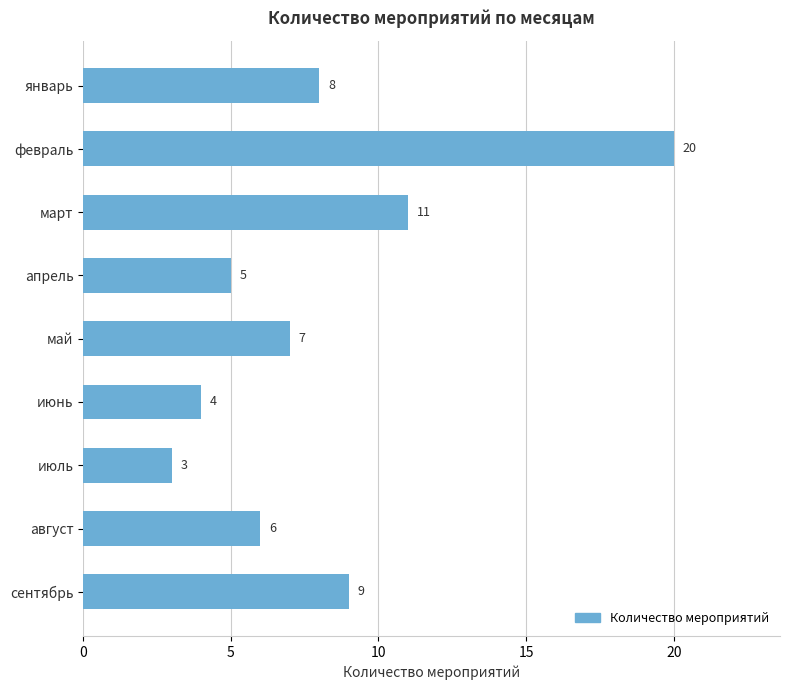

Between сентябрь and август, which is larger?

сентябрь